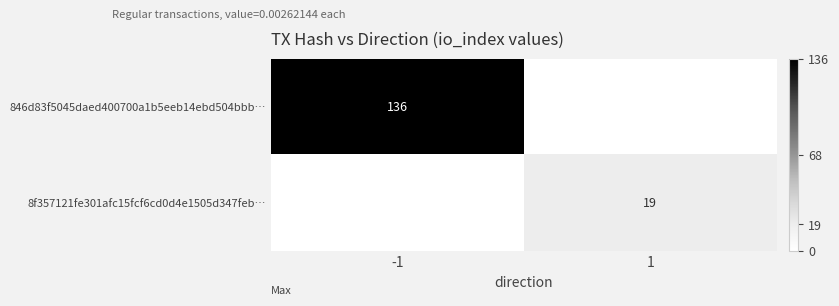

Is it true that 846d83f5045daed400700a1b5eeb14ebd504bbb… equals 35 at -1?

False